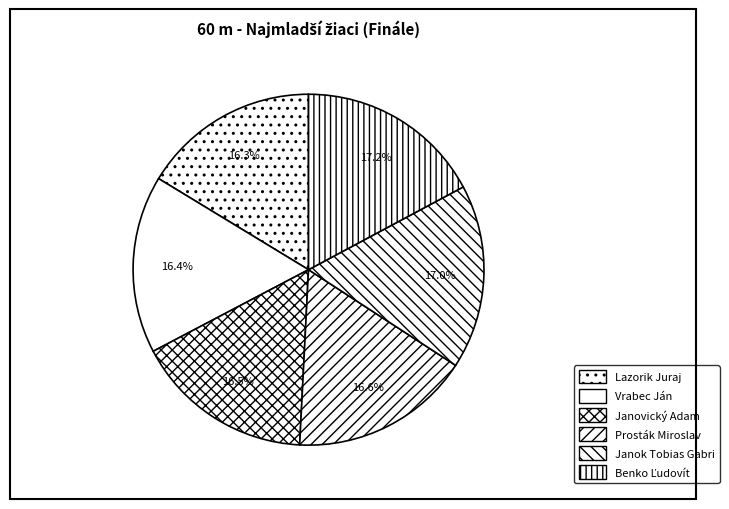

True or false: Vrabec Ján accounts for 27% of the total.

False